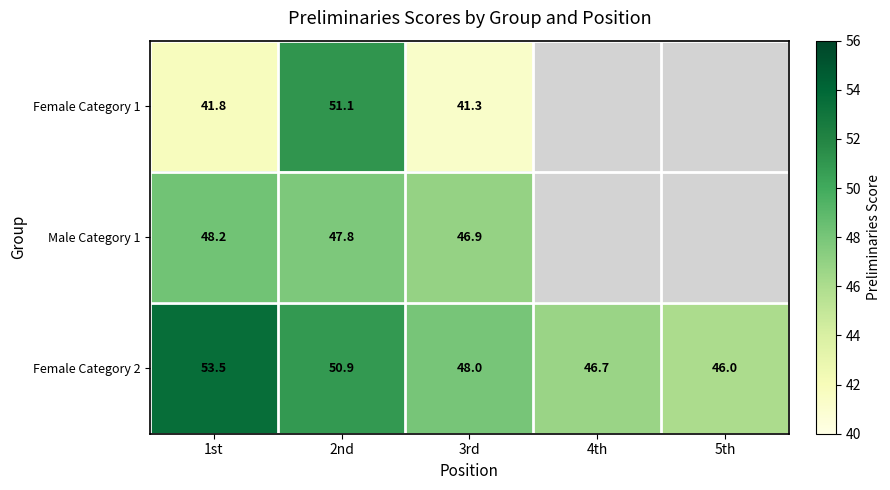

How many series are shown in this chart?

3